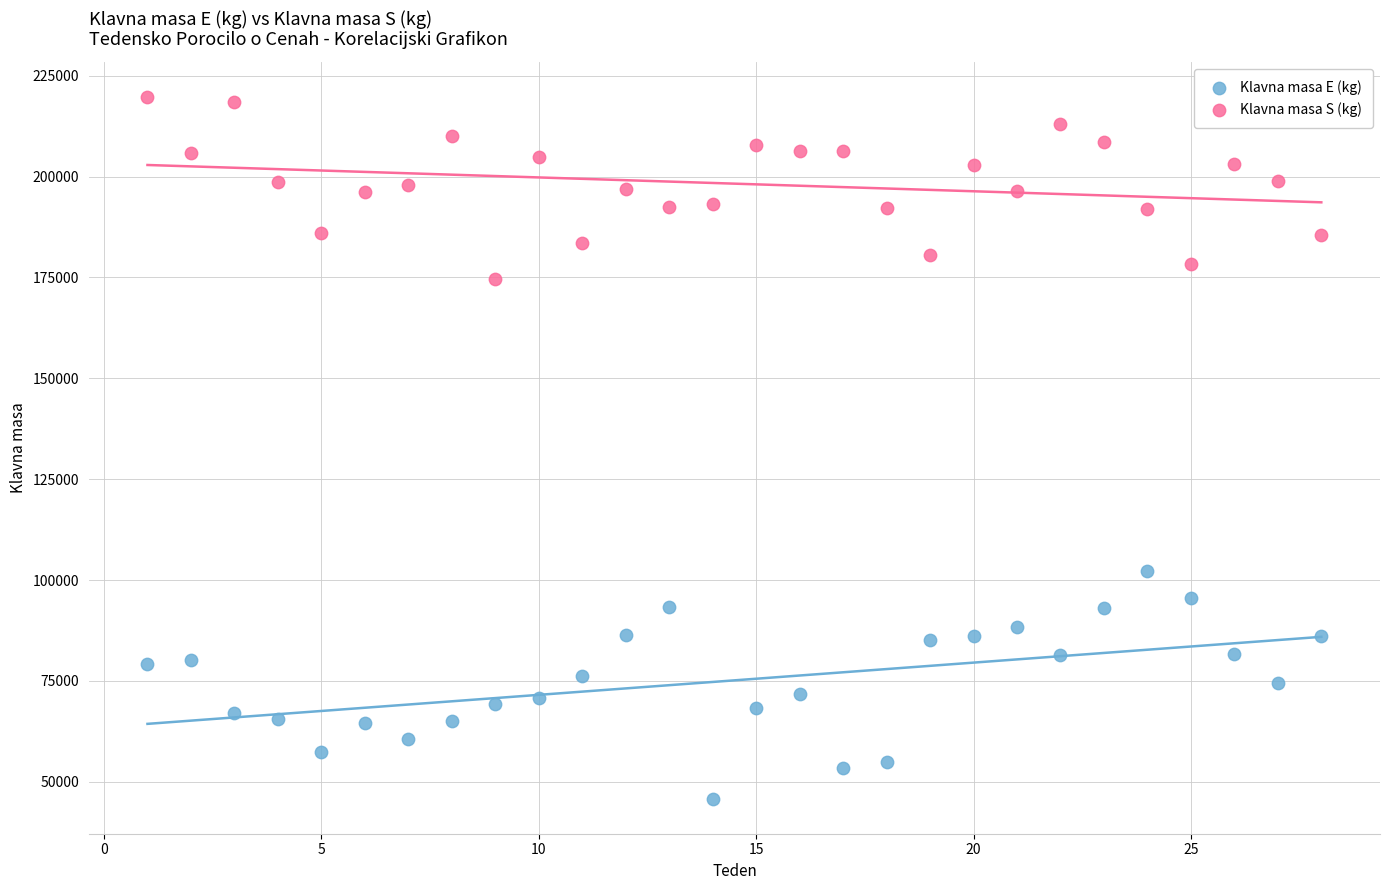

Which series has the largest Y range (max minus min)?

Klavna masa E (kg)